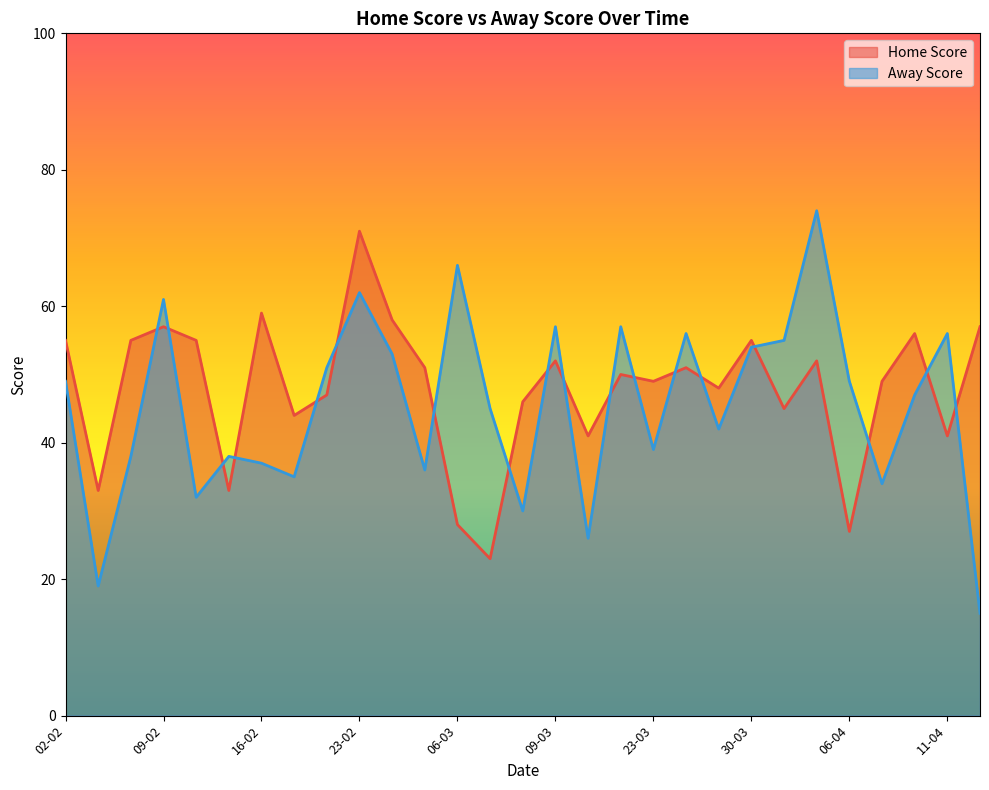

Which series has the widest spread of values?

Away Score